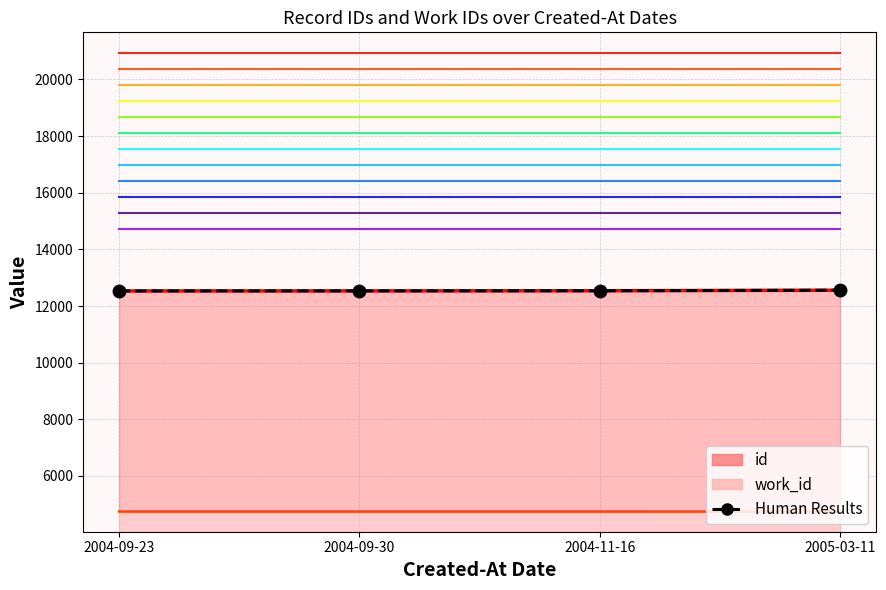

Between 2005-03-11 and 2004-09-30, which is larger?

2005-03-11